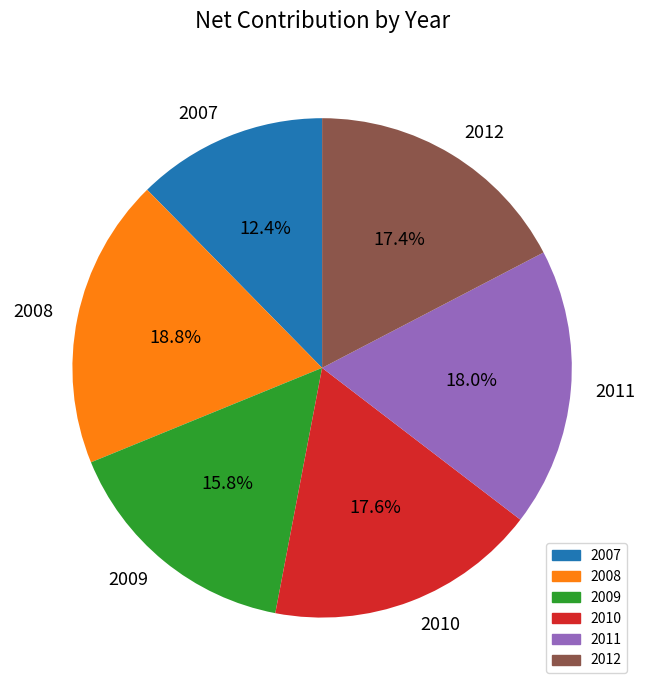

To the nearest percent, what percentage of the pie is 2011?

18%